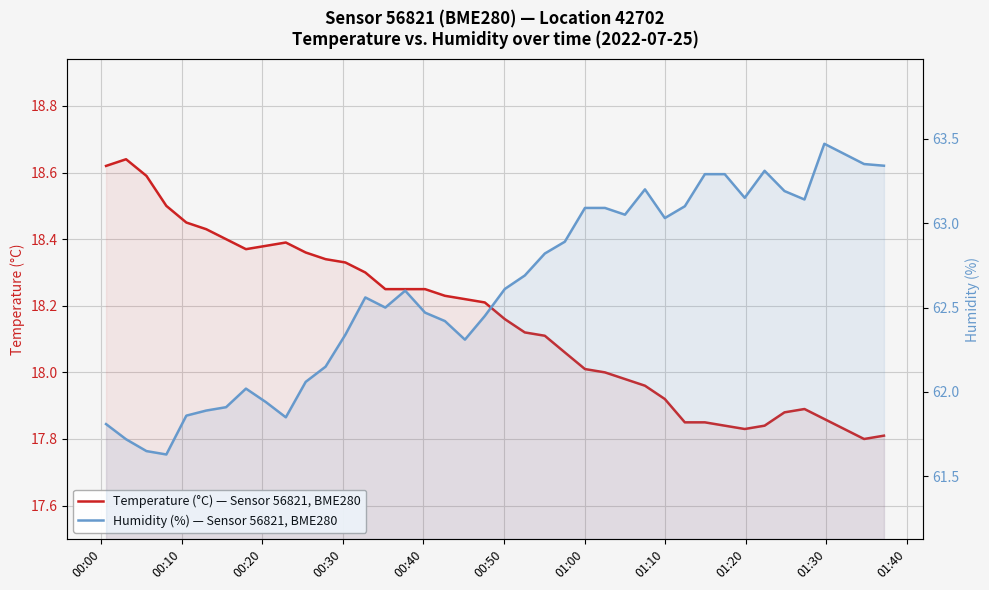

What is the value of the Humidity (%) — Sensor 56821, BME280 point at the 11th from the left?

62.1